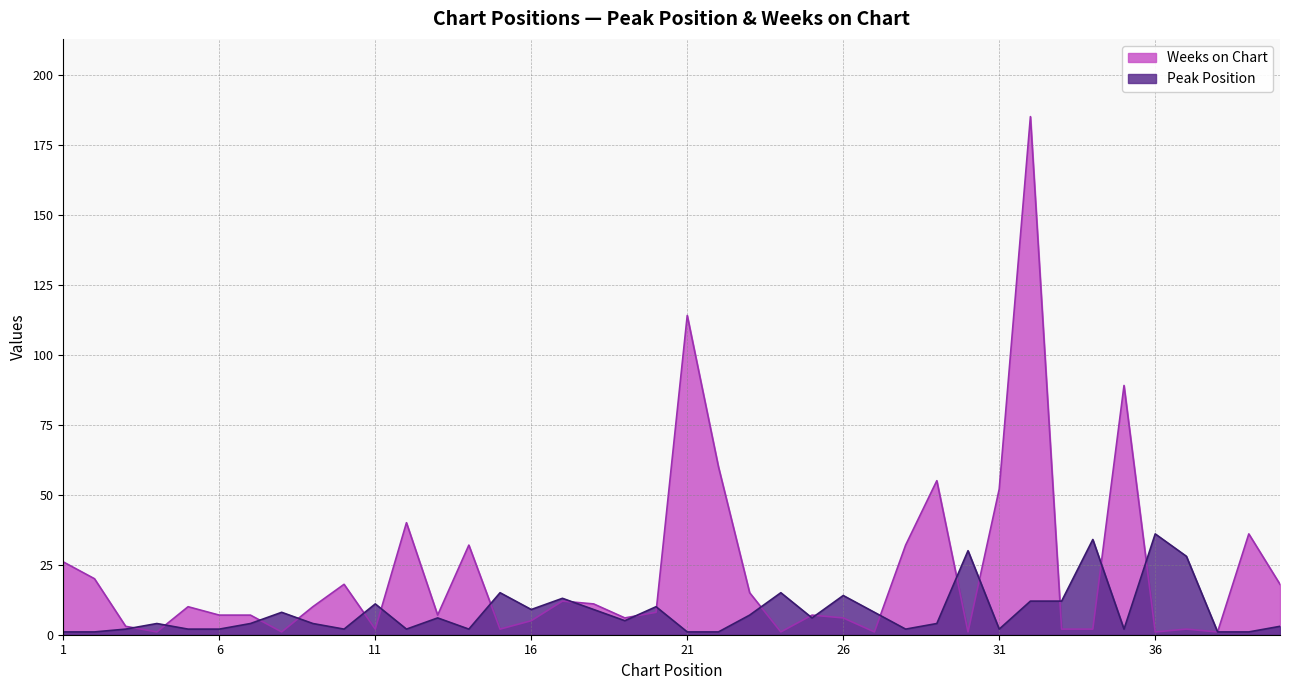

At which category is the sum across all series the highest?

32